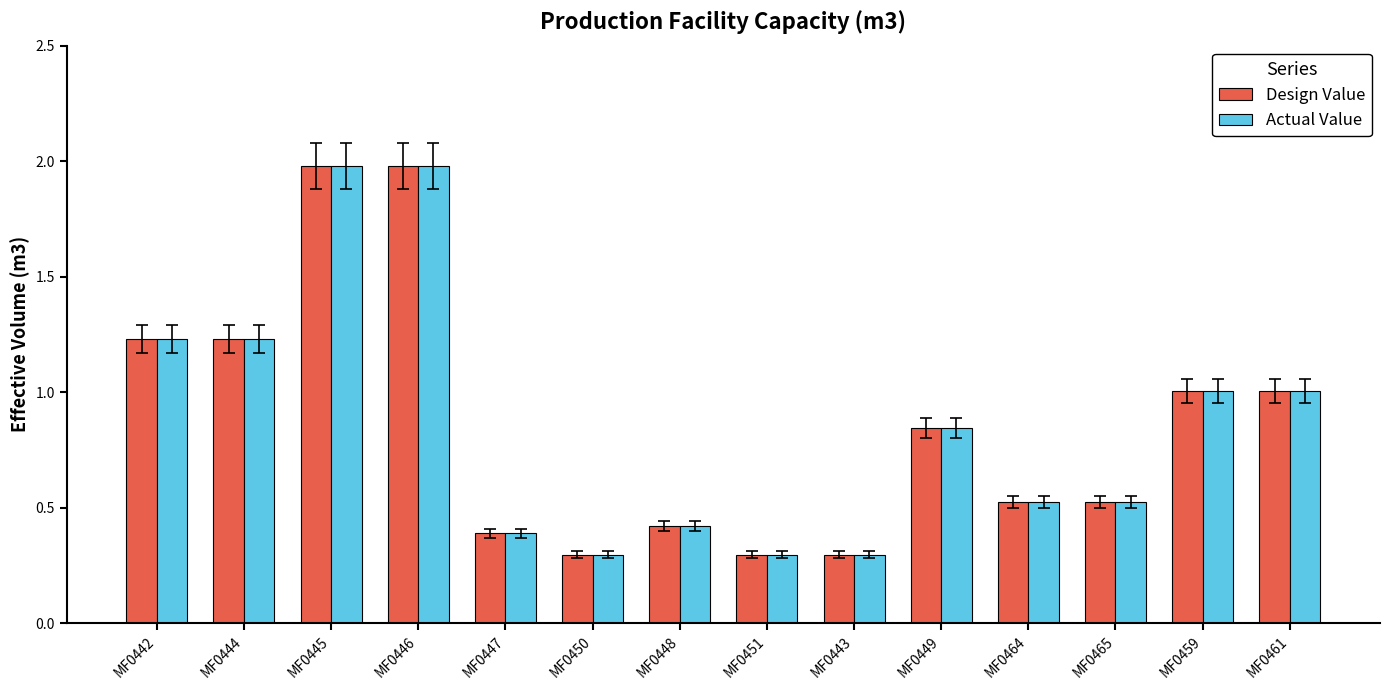

What is the maximum value shown in the chart?

2.0